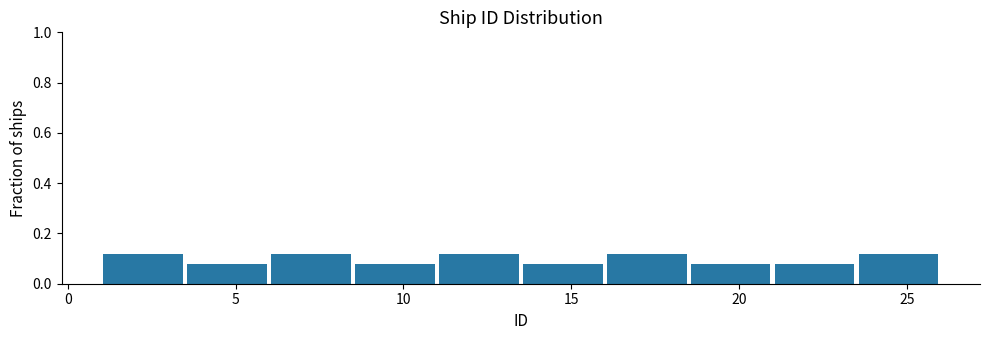

Reading left to right, transcribe this chart: for each bar, give the range it covers on the x-axis and its height. The values are not printed on the chart, so give them approximately, as read against the axis.

1.0 to 3.5: 0.12
3.5 to 6.0: 0.08
6.0 to 8.5: 0.12
8.5 to 11.0: 0.08
11.0 to 13.5: 0.12
13.5 to 16.0: 0.08
16.0 to 18.5: 0.12
18.5 to 21.0: 0.08
21.0 to 23.5: 0.08
23.5 to 26.0: 0.12